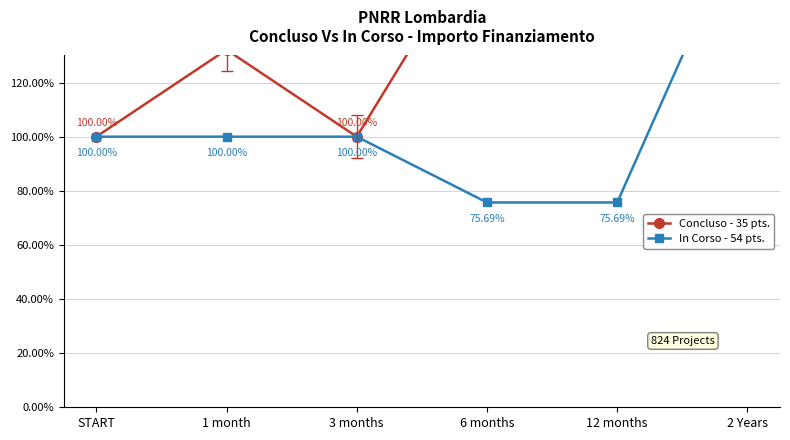

True or false: In Corso - 54 pts. has more than 2 interior local peaks.

False